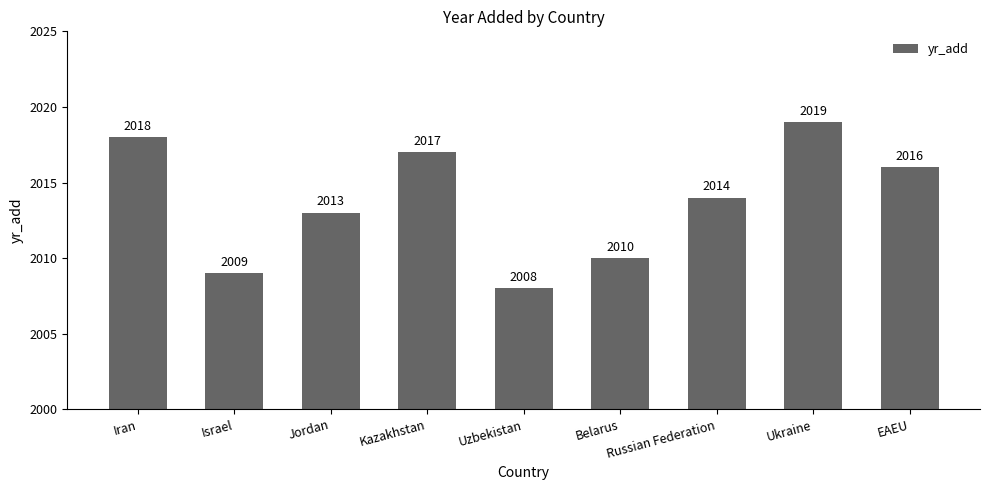

How many bars are there in total?

9